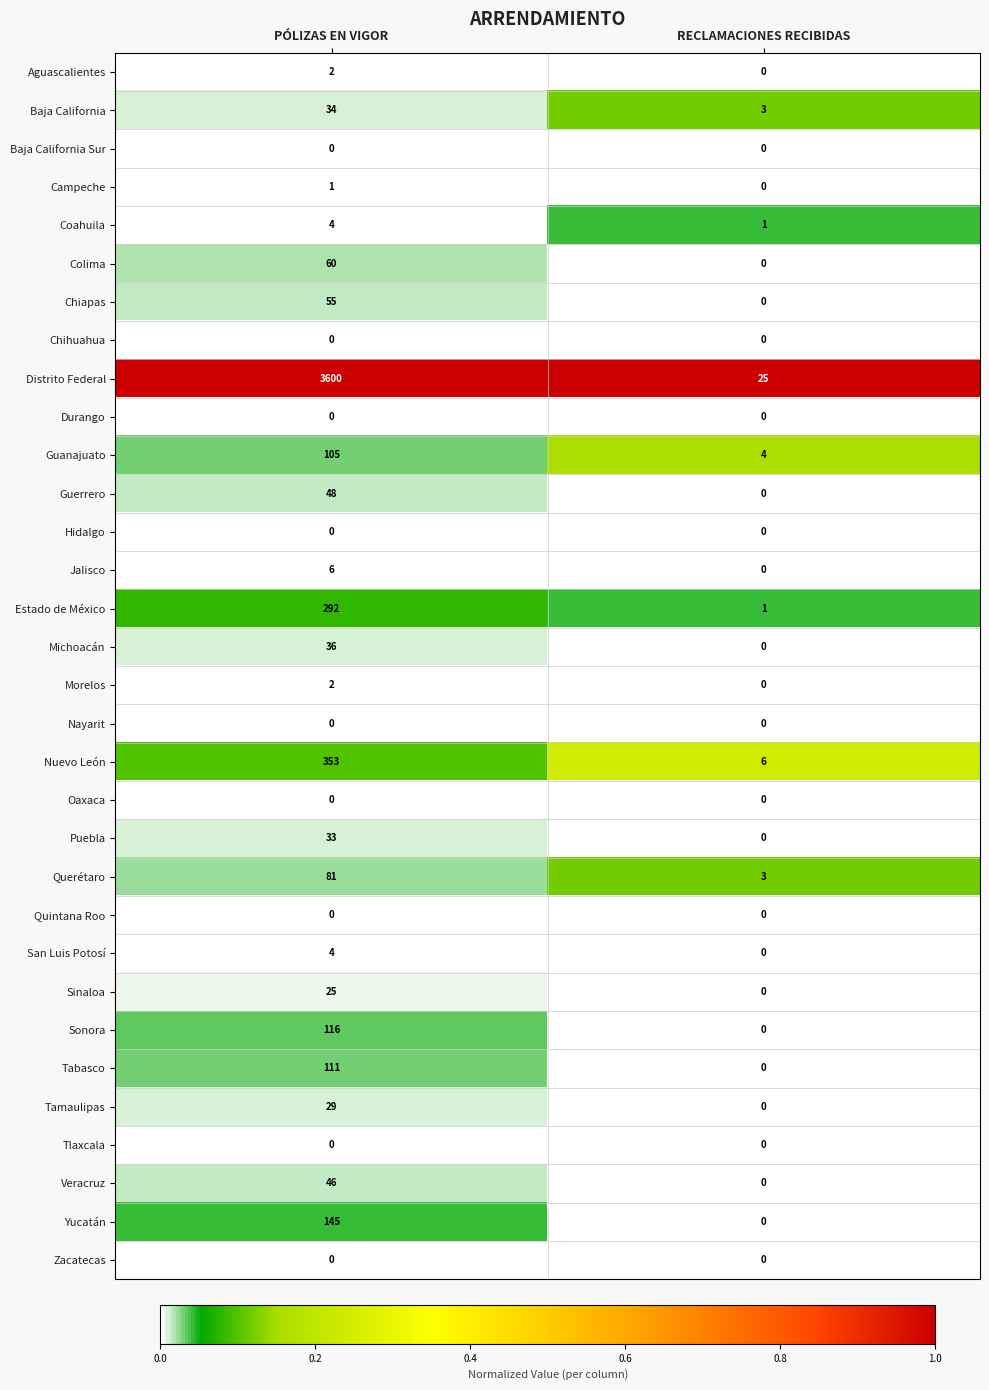

Is it true that Baja California Sur equals 0 at PÓLIZAS EN VIGOR?

True